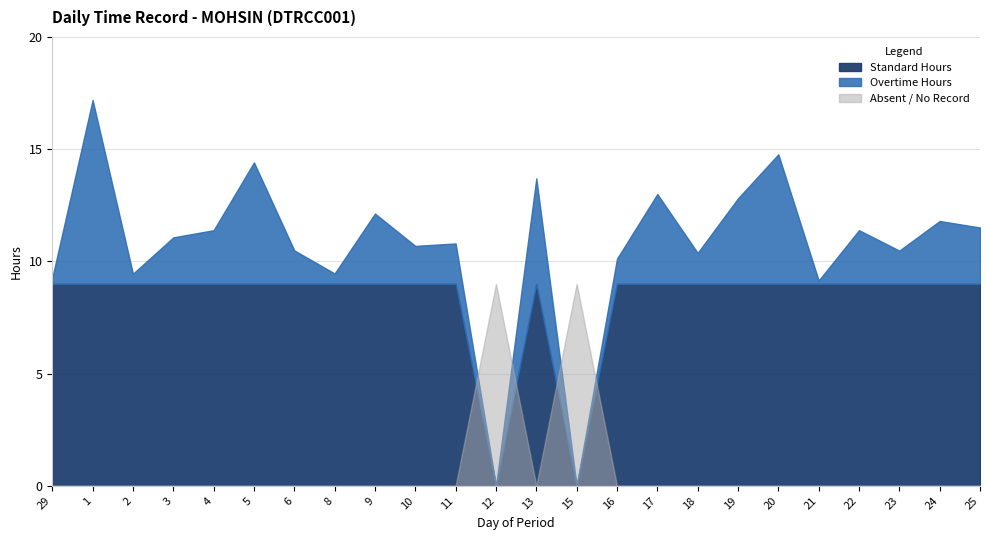

What is the difference between the maximum and minimum values in the Overtime series?

8.2